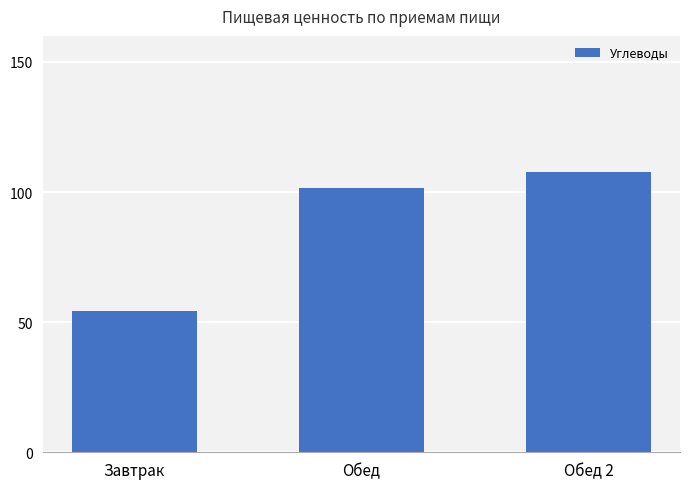

Does the chart contain stacked bars?

No